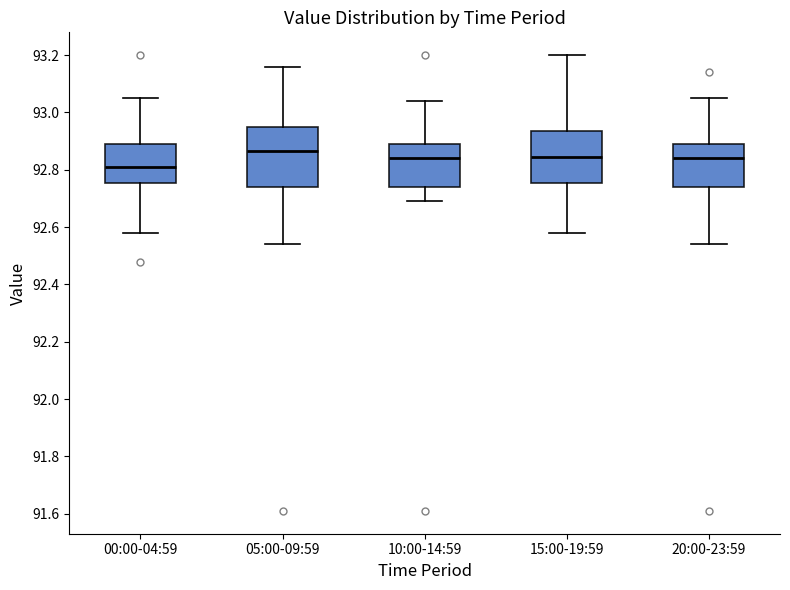

Reading left to right, transcribe this box plot: for each box, give where its median line is, the range the box spans, and where its two whiskers end, as read against the y-axis. The values are not printed on the chart, so give them approximately, as read against the axis.

00:00-04:59: median 92.82, box 92.76 to 92.90, whiskers 92.58 to 93.06
05:00-09:59: median 92.86, box 92.74 to 92.96, whiskers 92.54 to 93.16
10:00-14:59: median 92.84, box 92.74 to 92.90, whiskers 92.70 to 93.04
15:00-19:59: median 92.84, box 92.76 to 92.94, whiskers 92.58 to 93.20
20:00-23:59: median 92.84, box 92.74 to 92.90, whiskers 92.54 to 93.06